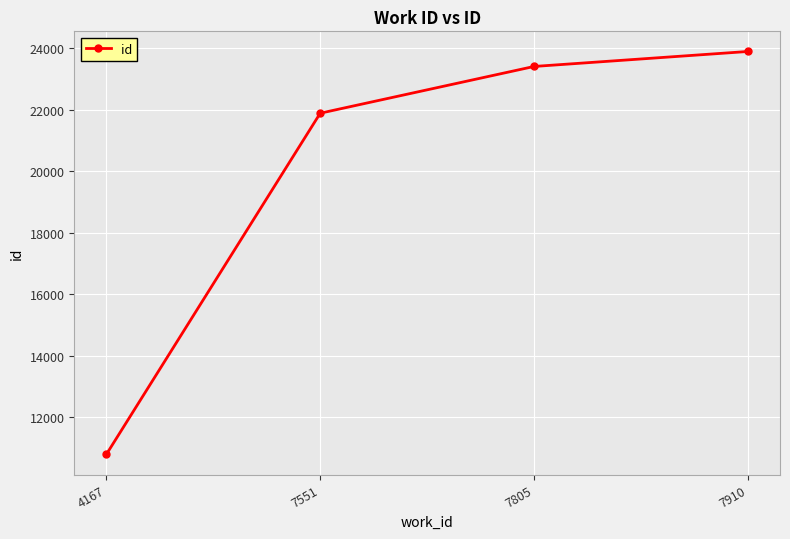

What is the change in value from 7805 to 7910?

+487